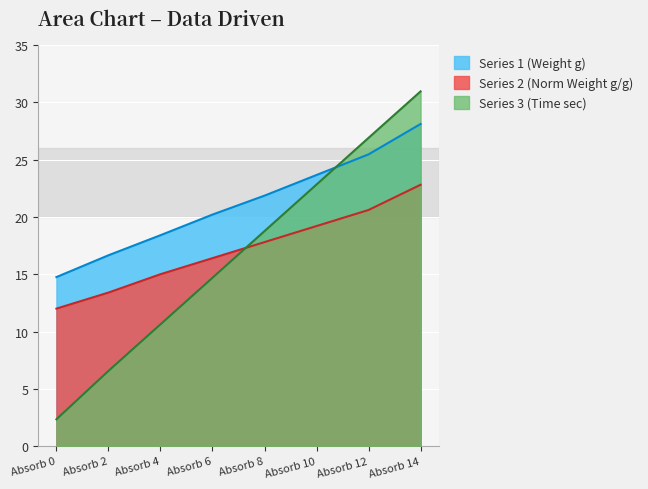

Reading left to right, what are all the values shown in this chart?

Series 1 (Weight g): 14.8	16.7	18.4	20.2	21.9	23.6	25.4	28.1
Series 2 (Norm Weight g/g): 12.0	13.4	15.0	16.4	17.8	19.2	20.6	22.8
Series 3 (Time sec): 2.3	6.6	10.6	14.7	18.8	22.8	26.9	30.9